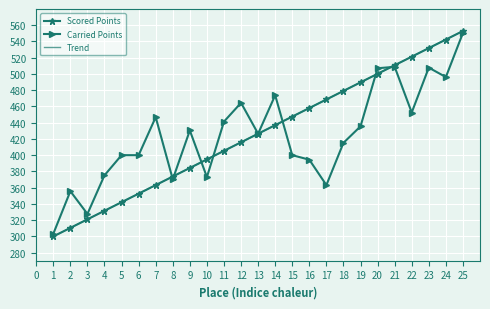

True or false: Carried Points and Trend intersect in this chart.

True